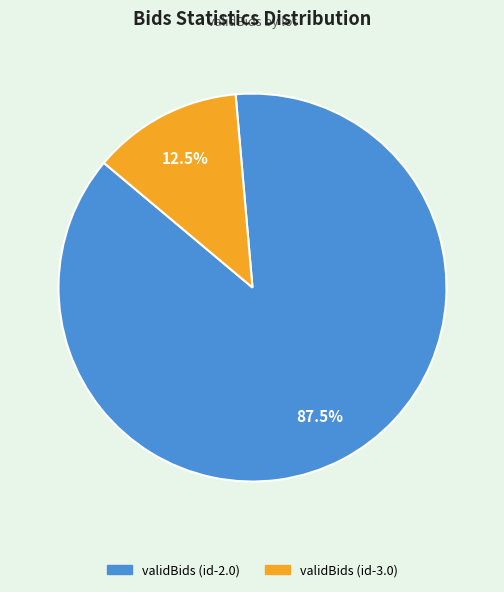

Rank the categories by value from highest to lowest.

validBids (id-2.0), validBids (id-3.0)